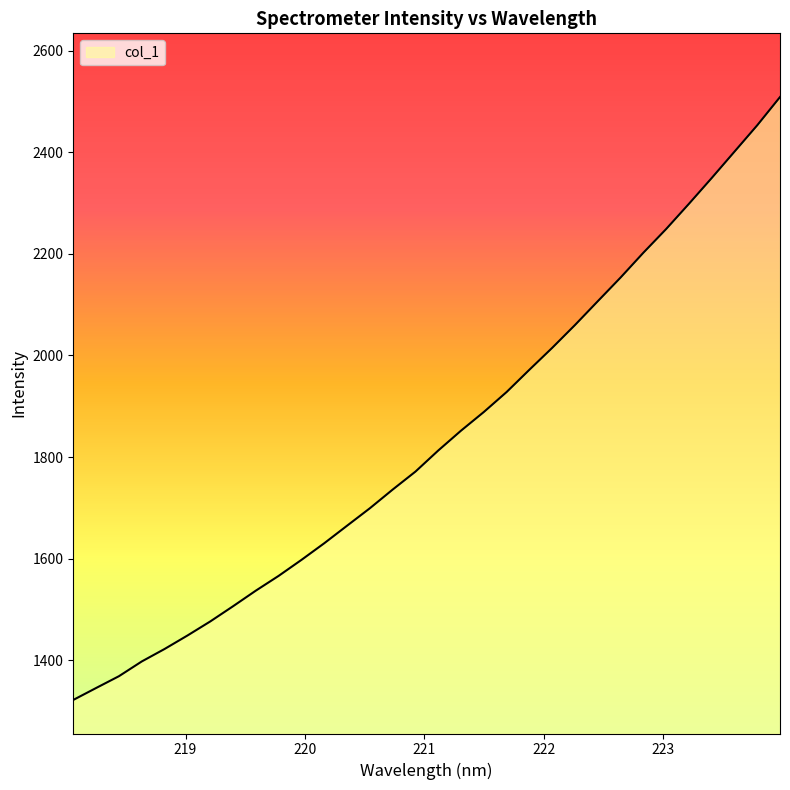

What is the maximum value shown in the chart?

2508.6